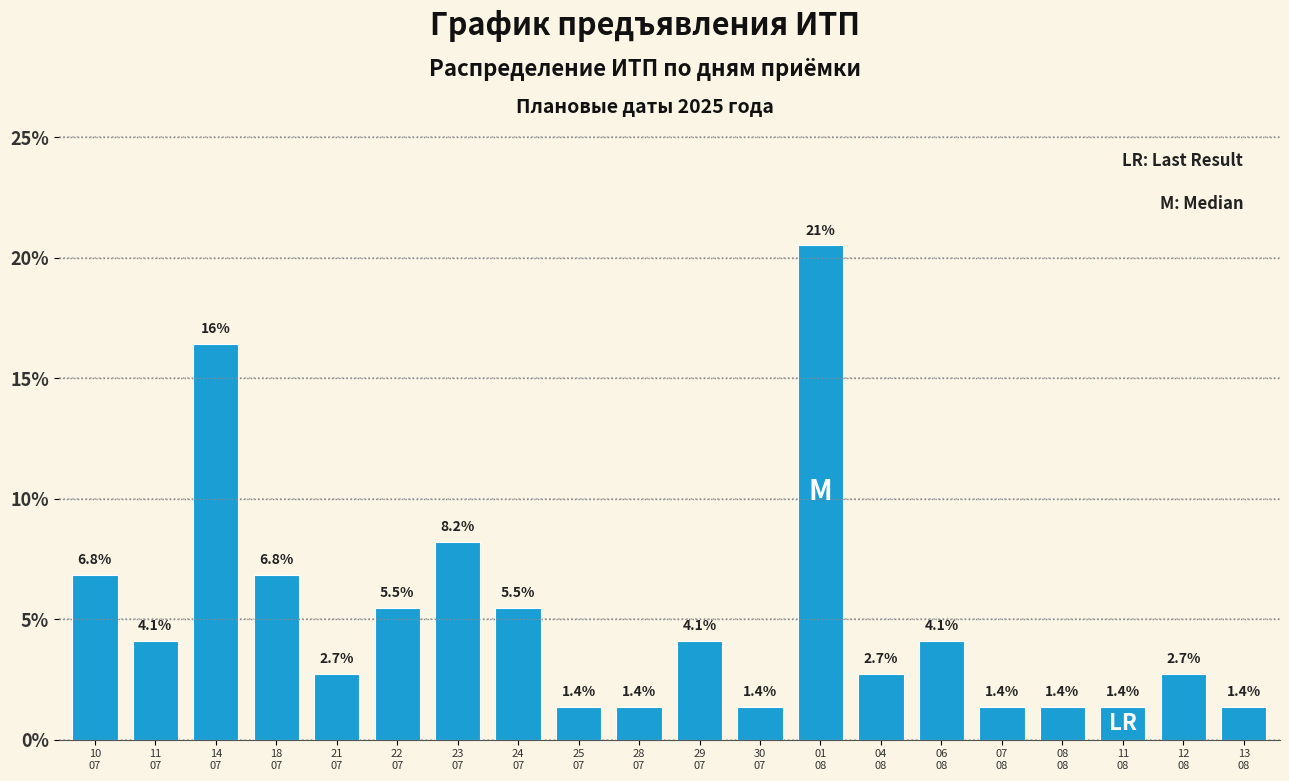

Reading right to left, list all the values displayed in this chart.

1.4	2.7	1.4	1.4	1.4	4.1	2.7	20.5	1.4	4.1	1.4	1.4	5.5	8.2	5.5	2.7	6.8	16.4	4.1	6.8